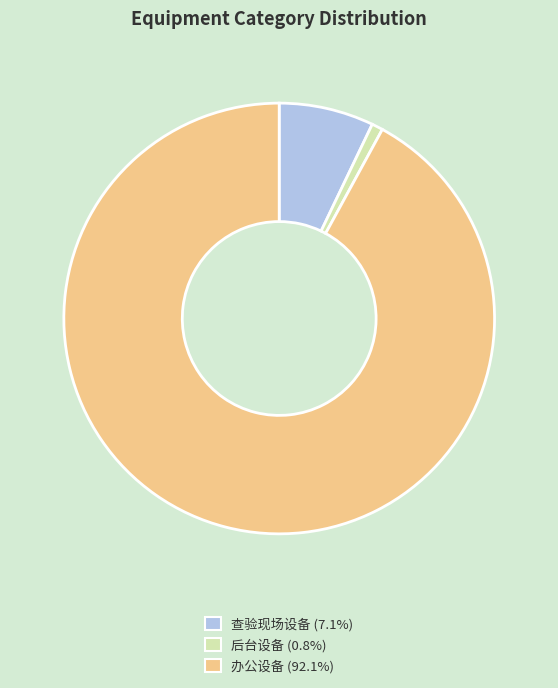

How many slices are in this pie chart?

3